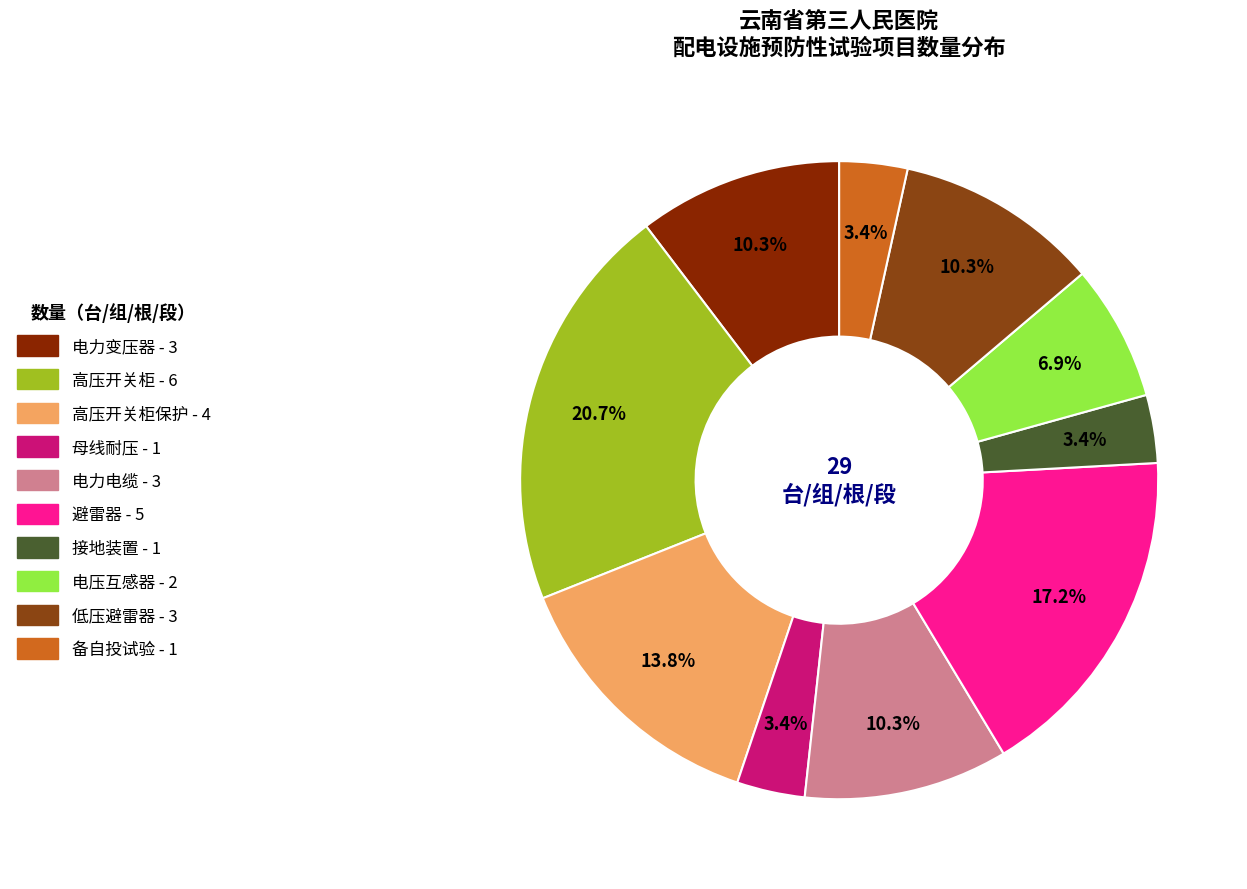

Which category has the biggest portion of the pie?

预防性试验(高压开关柜)